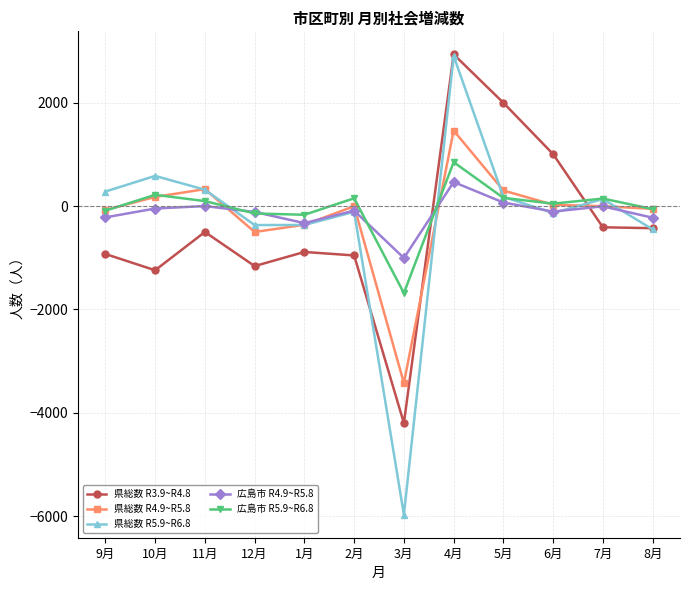

What is the difference between the highest and lowest values at 7月?

556